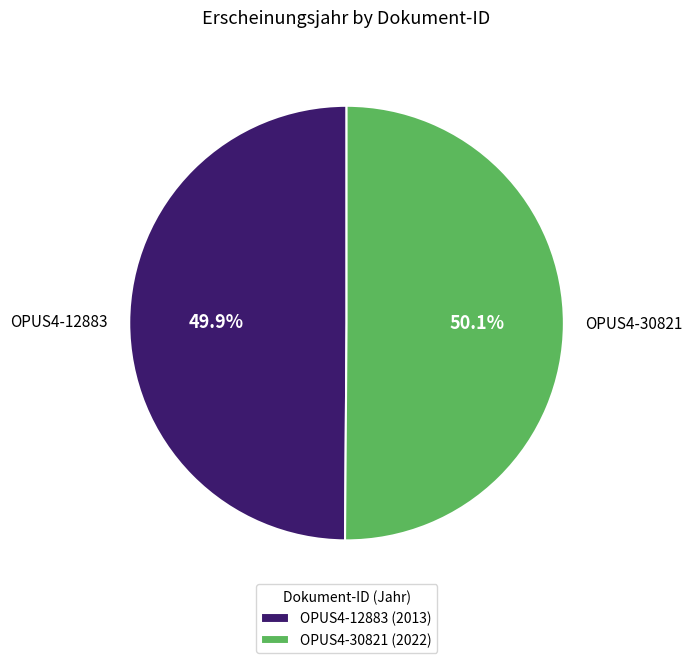

How many slices are in this pie chart?

2